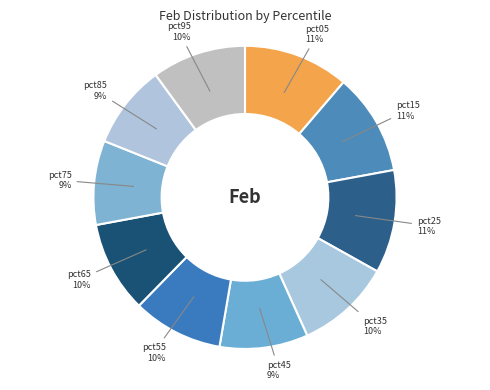

What percentage is the pct65 slice, to the nearest percent?

10%